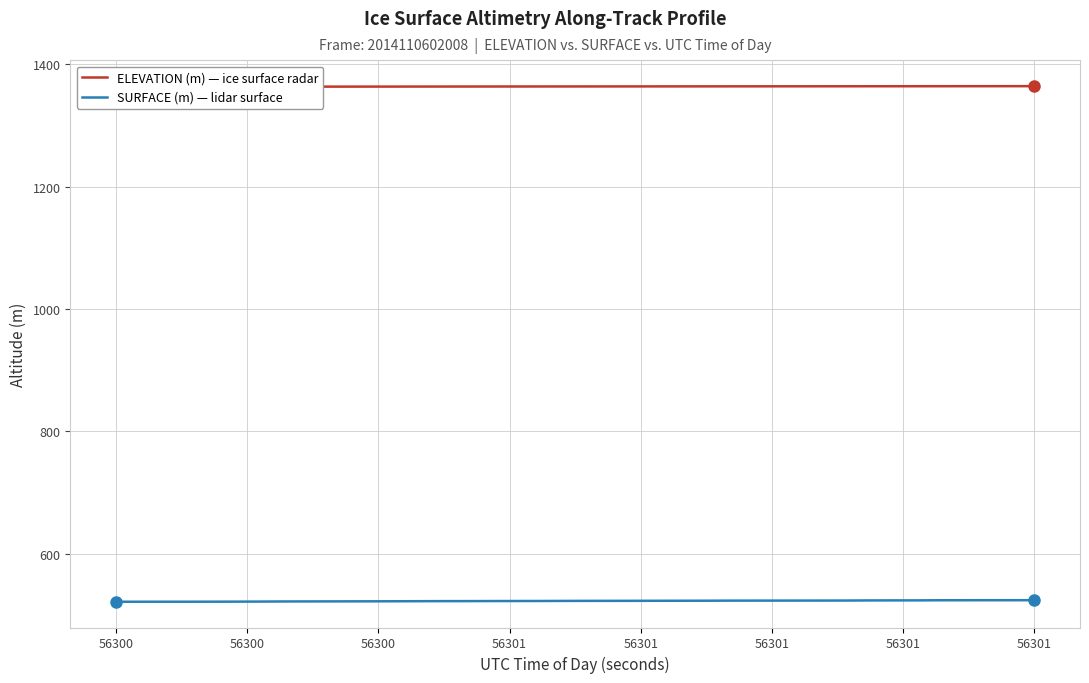

What is the value of the ELEVATION (m) — ice surface radar point at the 33rd from the left?

1363.9